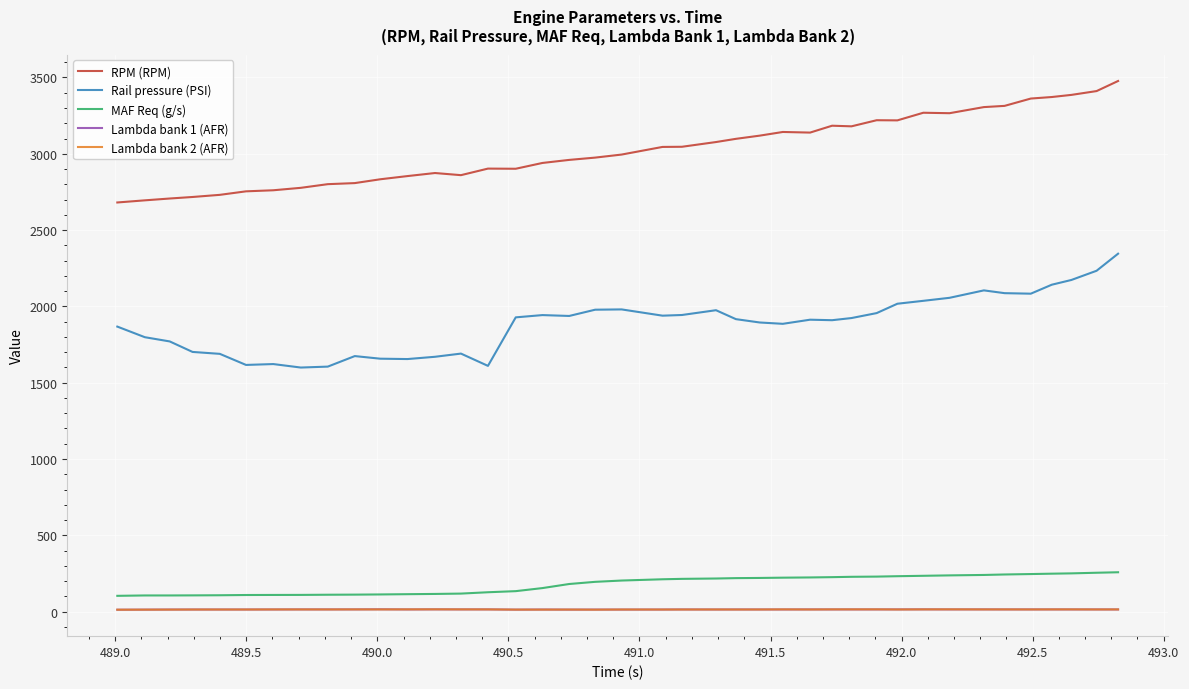

How many times do Lambda bank 2 (AFR) and Lambda bank 1 (AFR) cross each other?

24